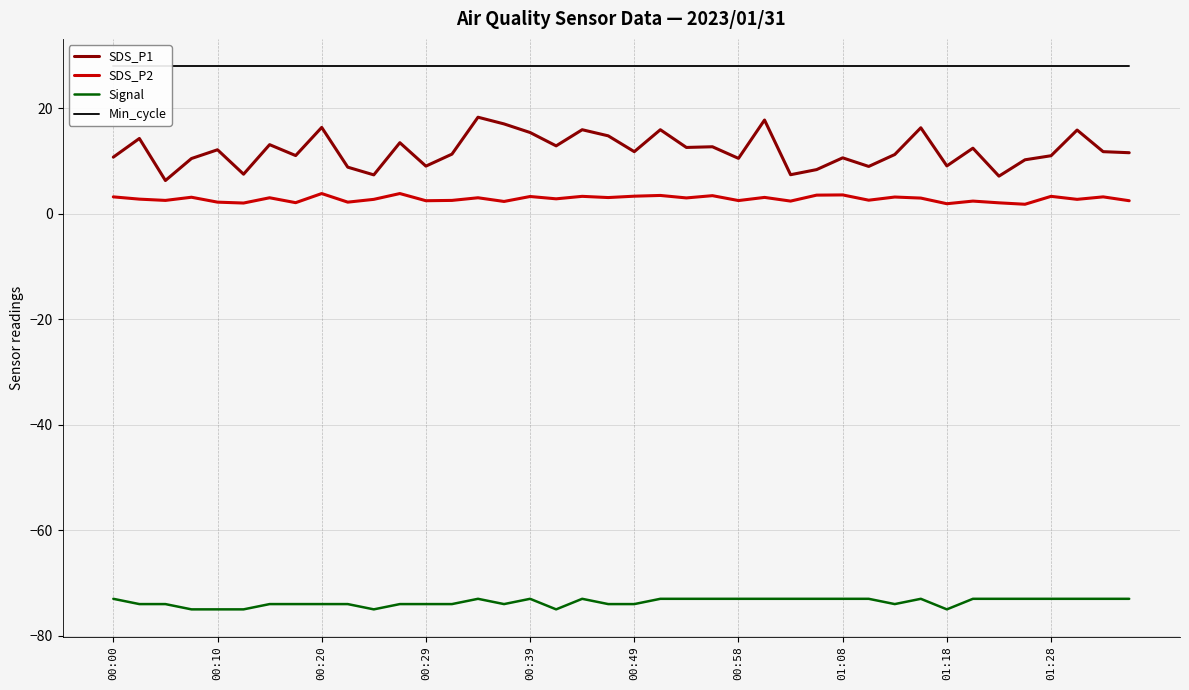

True or false: SDS_P2 has more than 0 points higher than both neighbors.

True